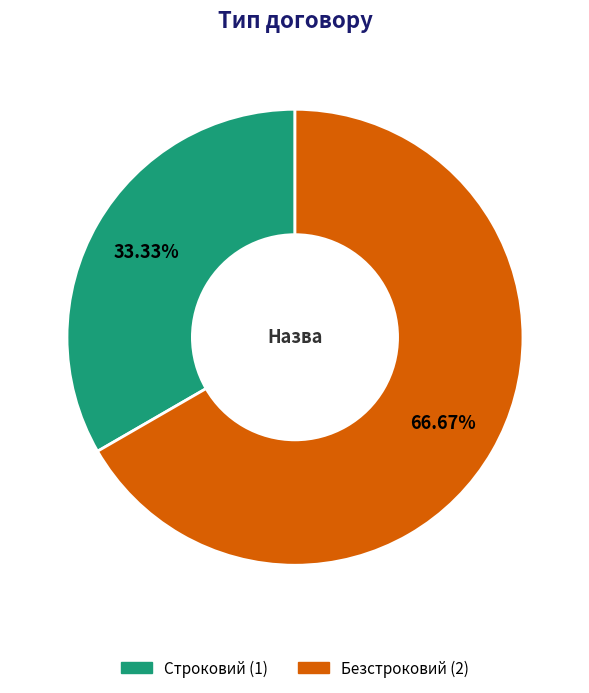

Rank the categories by value from lowest to highest.

Строковий, Безстроковий